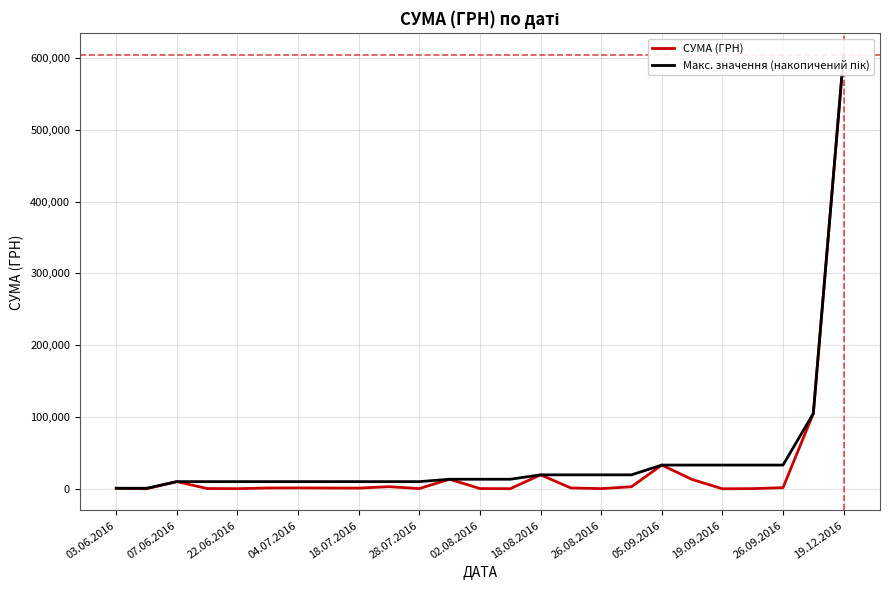

Reading left to right, list all the values displayed in this chart.

СУМА (ГРН): 767.0	54.0	9999.8	392.0	172.0	1144.1	1259.7	1062.6	1000.0	2925.7	357.1	13315.2	351.5	135.0	19444.0	1223.6	261.0	2872.0	33064.6	13020.7	32.0	224.0	1588.8	104899.0	604361.3
Макс. значення (накопичений пік): 767.0	767.0	9999.8	9999.8	9999.8	9999.8	9999.8	9999.8	9999.8	9999.8	9999.8	13315.2	13315.2	13315.2	19444.0	19444.0	19444.0	19444.0	33064.6	33064.6	33064.6	33064.6	33064.6	104899.0	604361.3